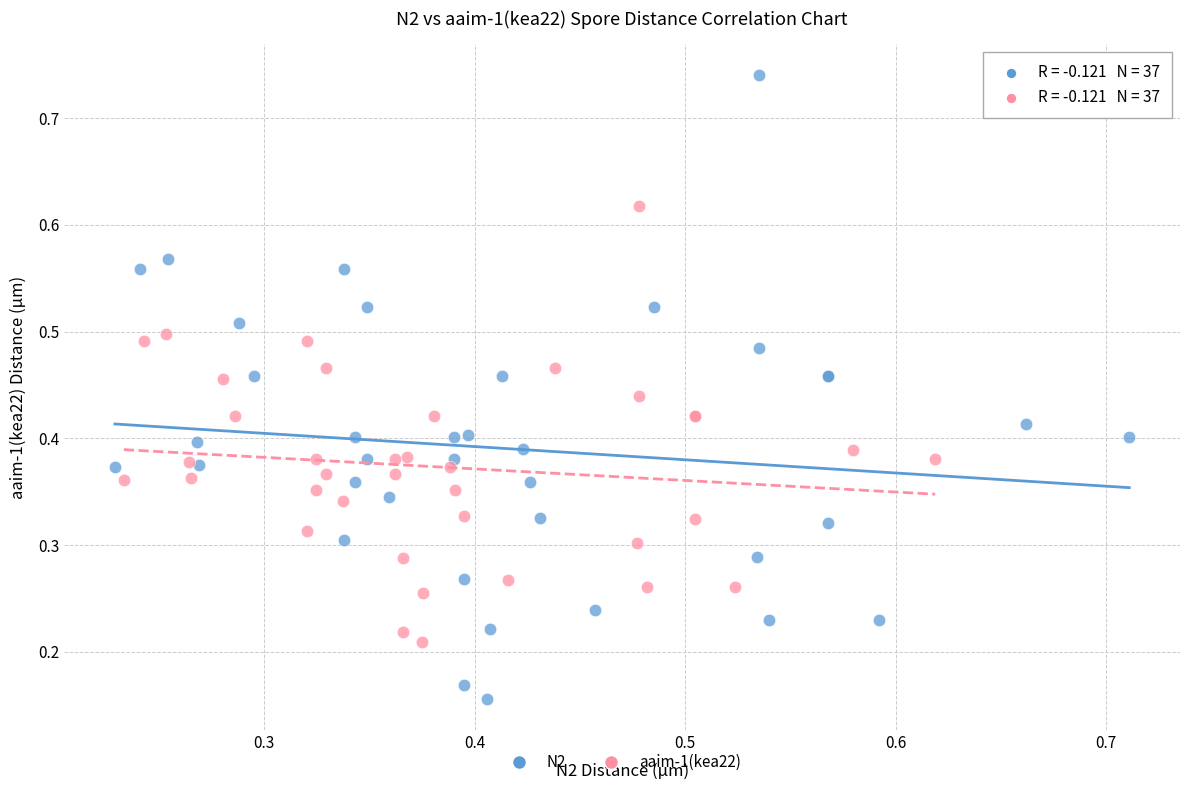

Which series contains the highest Y value?

N2